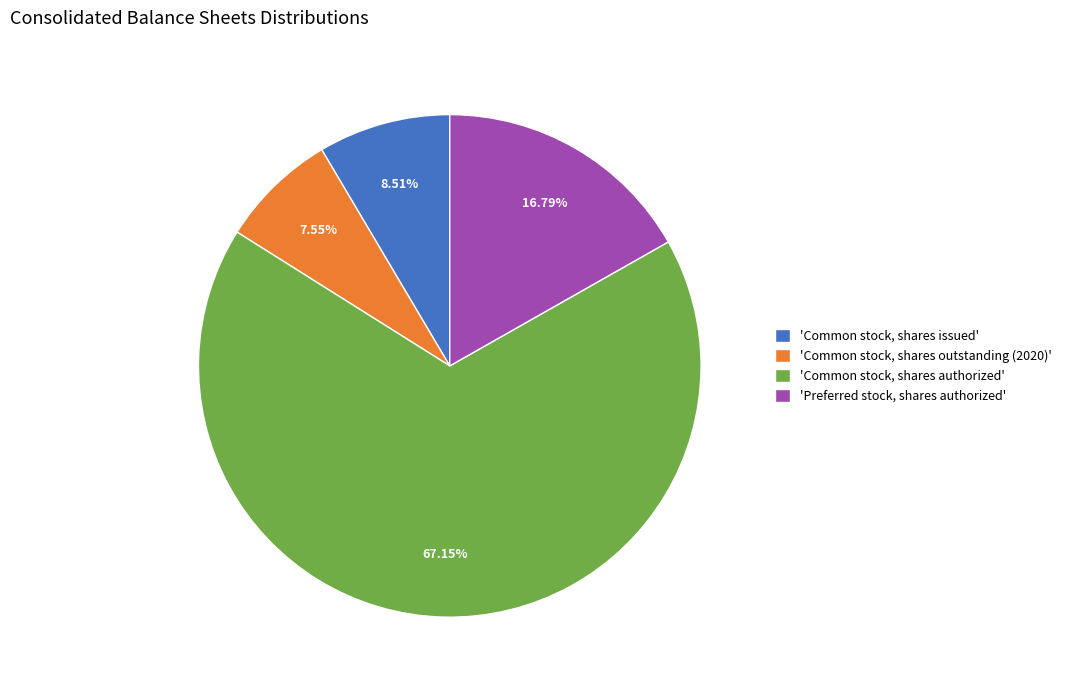

Combined, do 'Common stock, shares issued' and 'Preferred stock, shares authorized' account for over 50%?

No